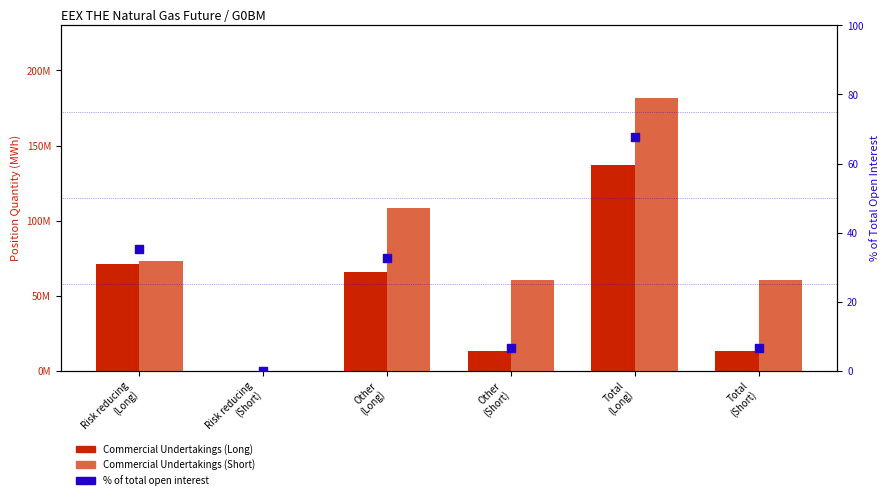

Which series has the largest total across all categories?

Commercial Undertakings (Short)